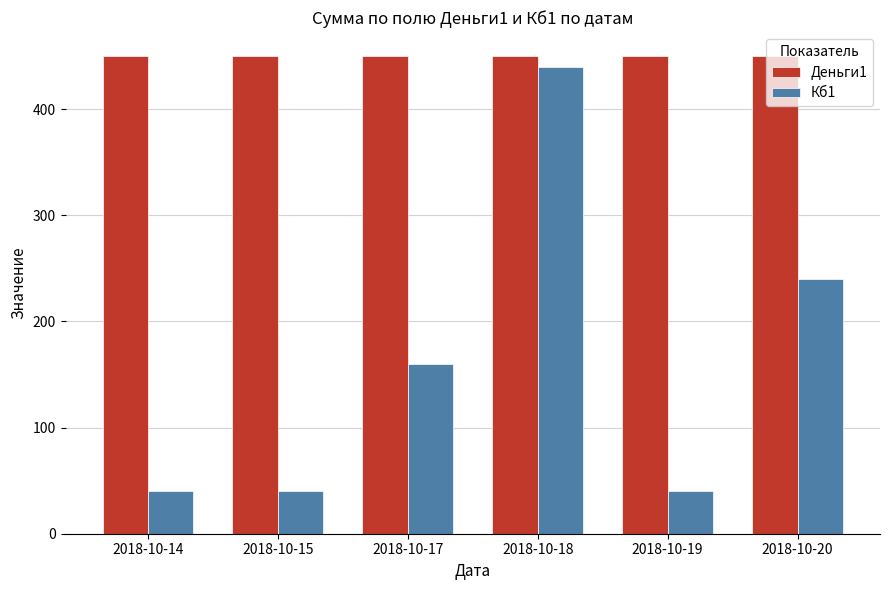

Is it true that Кб1 equals 233 at 2018-10-17?

False